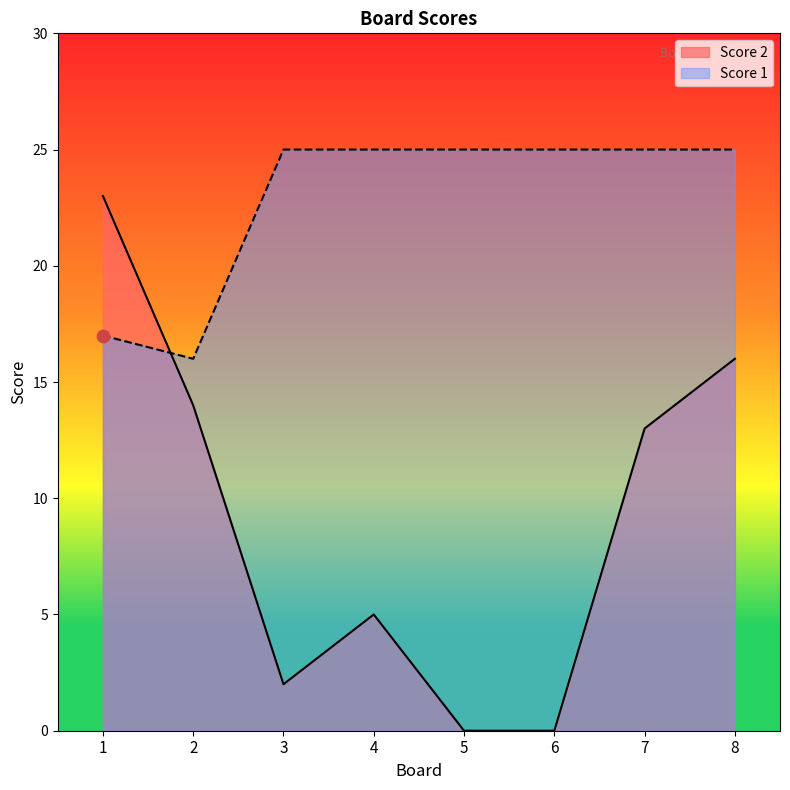

At which category is the sum across all series the highest?

8